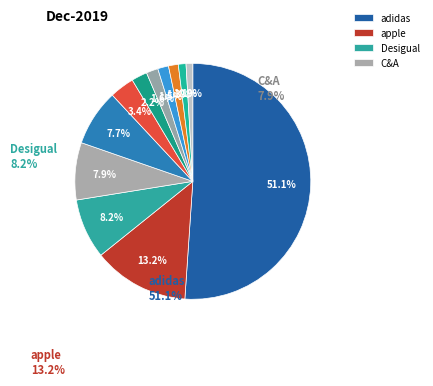

How many slices are in this pie chart?

12